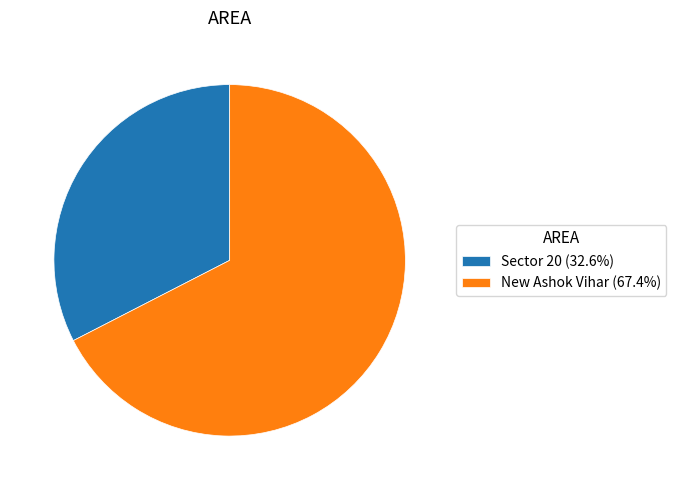

What is the ratio of the value at New Ashok Vihar (67.4%) to the value at Sector 20 (32.6%)?

2.1